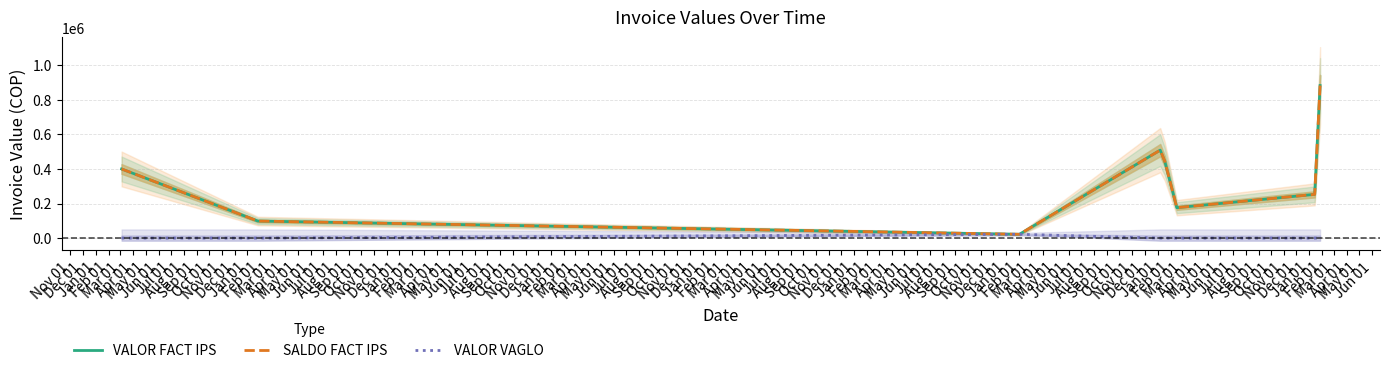

The value of VALOR VAGLO at Jun 01 is 0. True or false?

True